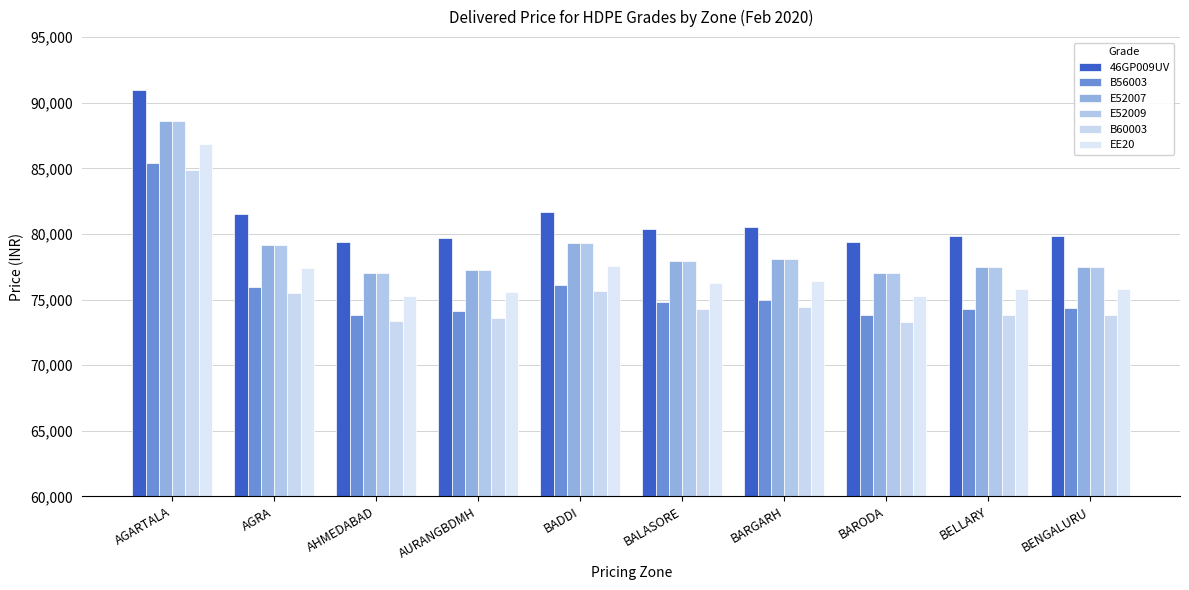

What is the approximate value of E52009 at AURANGBDMH?

77277